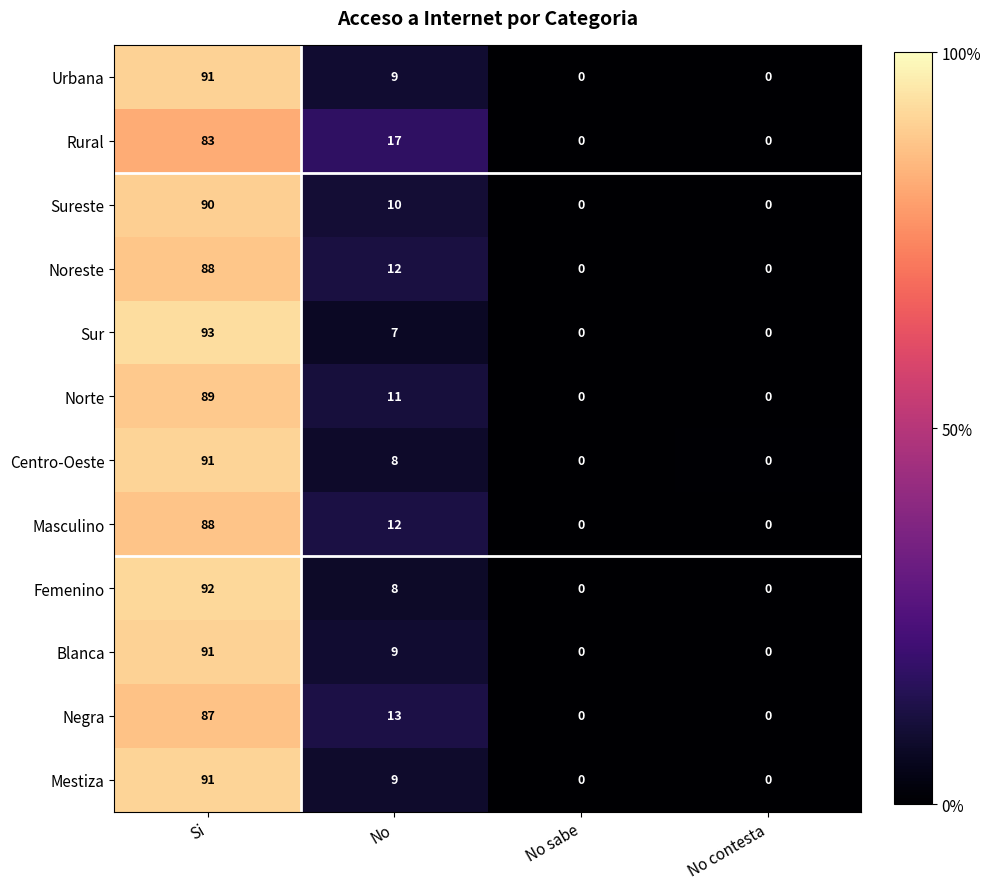

True or false: Norte has a value of 19 at No.

False